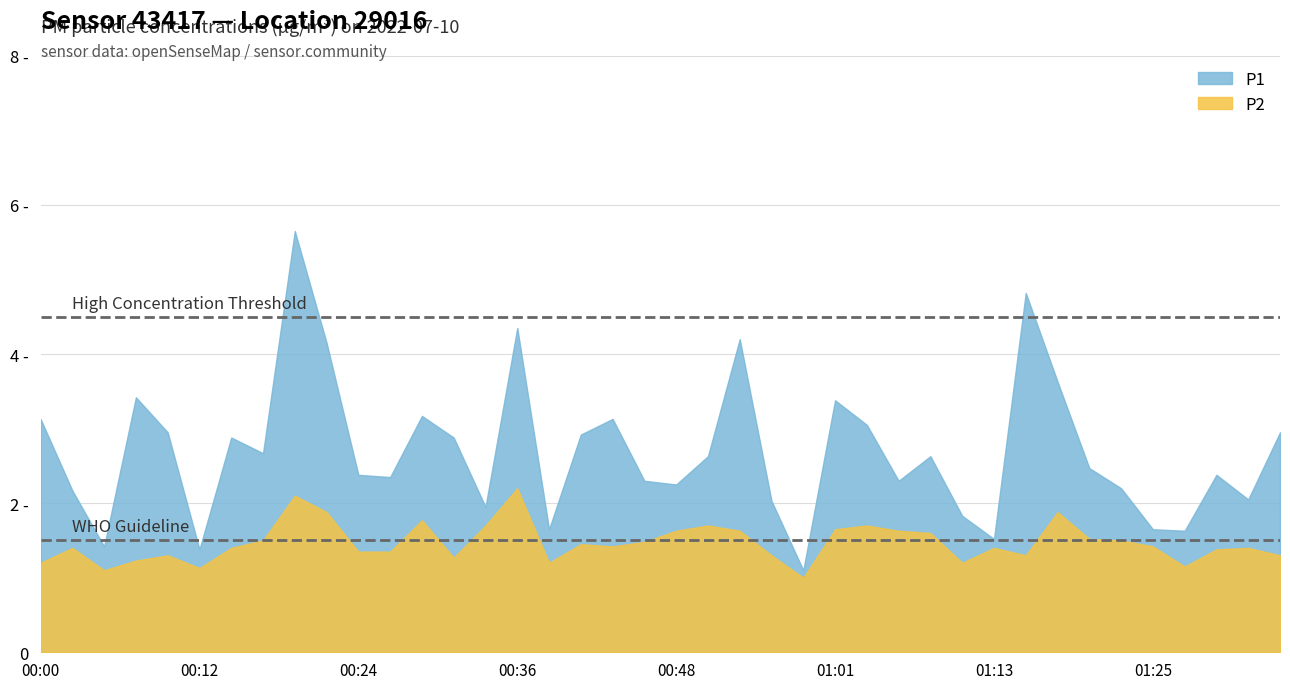

True or false: P1 and P2 intersect in this chart.

False